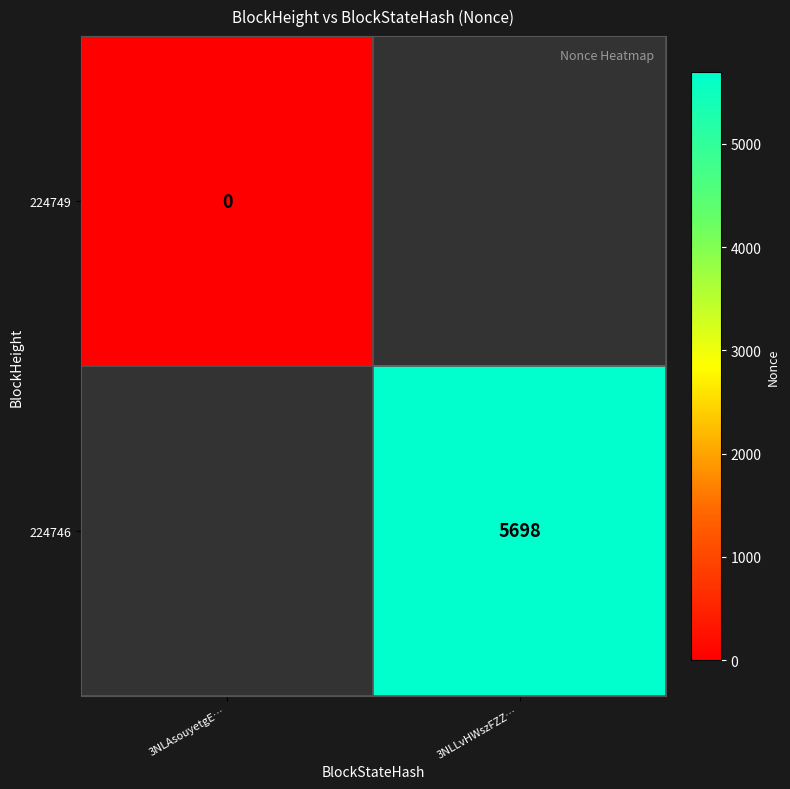

The value of 224746 at 3NLLvHWszFZZ… is 5698. True or false?

True